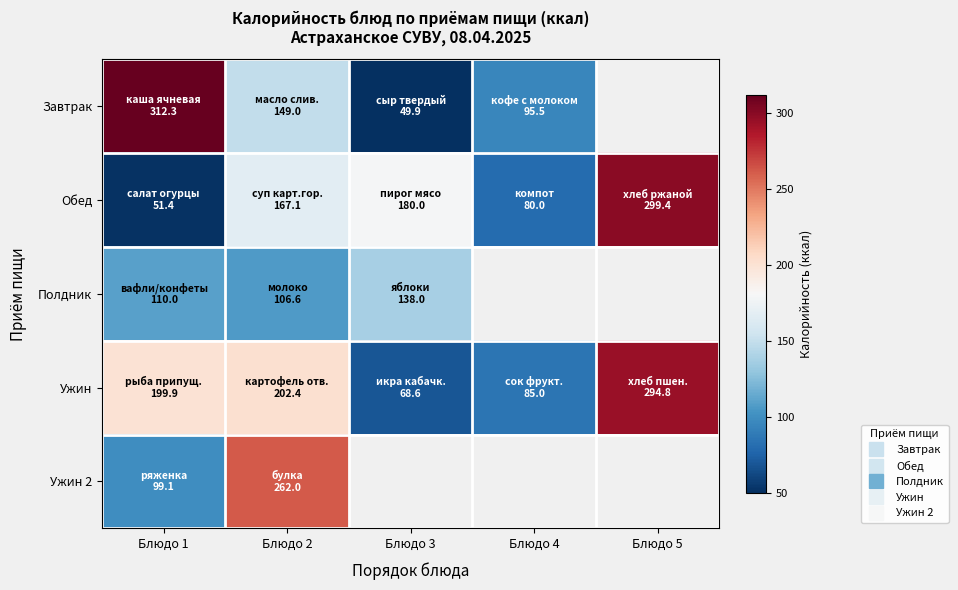

At how many categories does at least one series exceed 120?

4